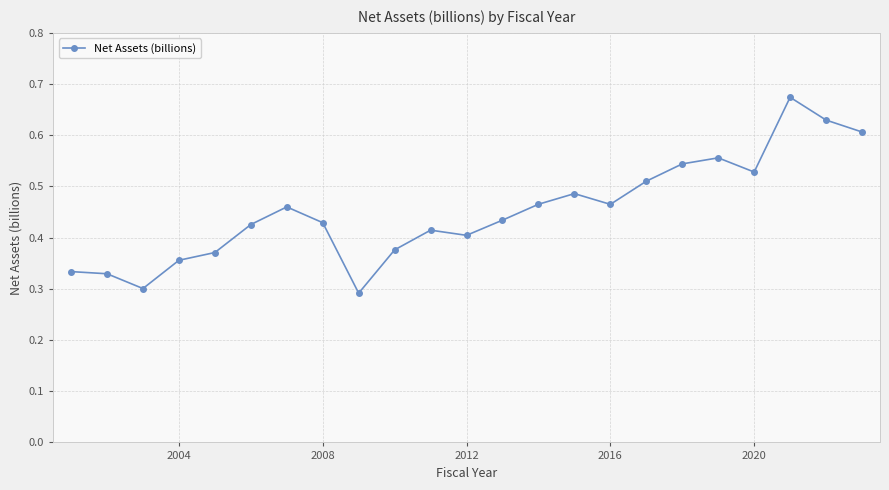

True or false: there are more than 2 points higher than both neighbors.

True